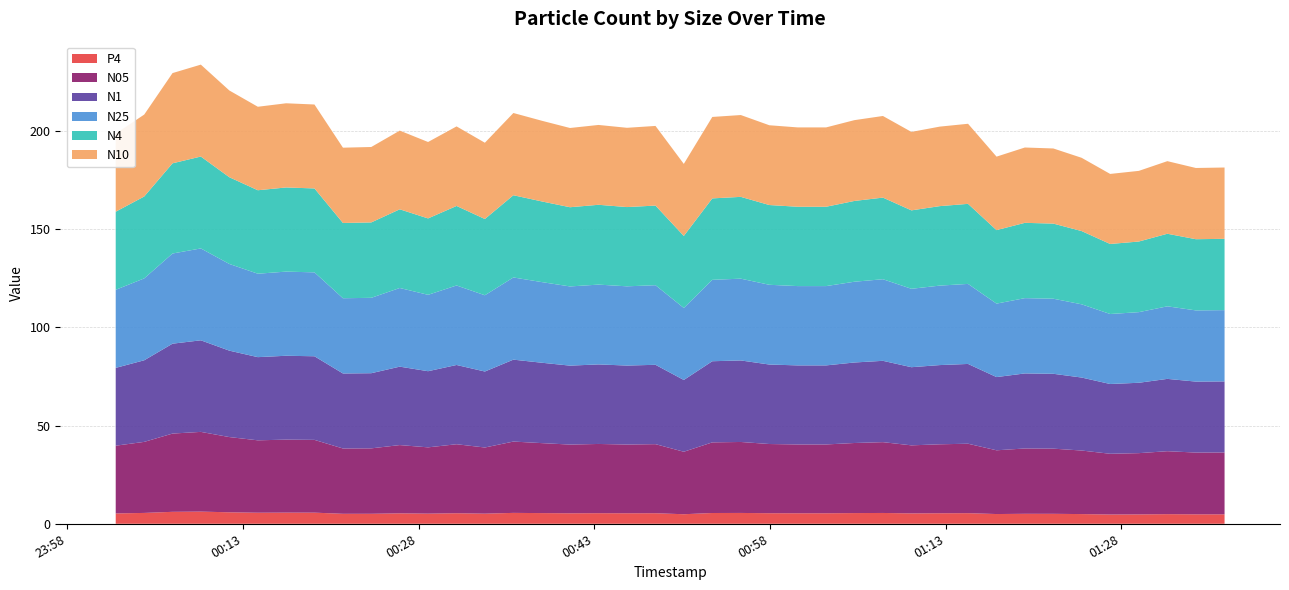

Reading left to right, transcribe all the data shown in this chart.

N05: 34.5	36.2	39.9	40.6	38.3	36.9	37.2	37.1	33.3	33.3	34.8	33.8	35.1	33.7	36.3	35.6	35.0	35.3	35.0	35.2	31.8	36.0	36.1	35.2	35.1	35.1	35.7	36.1	34.7	35.1	35.4	32.5	33.3	33.2	32.4	30.9	31.2	32.1	31.5	31.5
N1: 39.6	41.6	45.8	46.6	44.0	42.4	42.7	42.6	38.2	38.3	40.0	38.8	40.4	38.7	41.7	41.0	40.2	40.5	40.2	40.4	36.6	41.3	41.5	40.5	40.3	40.3	41.0	41.4	39.8	40.4	40.6	37.3	38.2	38.1	37.2	35.5	35.9	36.8	36.1	36.2
N25: 39.8	41.7	45.9	46.8	44.2	42.5	42.9	42.7	38.3	38.4	40.1	38.9	40.5	38.8	41.9	41.1	40.3	40.6	40.4	40.5	36.7	41.5	41.7	40.6	40.4	40.4	41.1	41.6	39.9	40.5	40.8	37.4	38.4	38.2	37.3	35.7	36.0	37.0	36.3	36.3
N4: 39.8	41.7	46.0	46.8	44.2	42.5	42.9	42.8	38.3	38.4	40.1	38.9	40.5	38.9	41.9	41.1	40.4	40.7	40.4	40.6	36.7	41.5	41.7	40.6	40.4	40.4	41.1	41.6	40.0	40.5	40.8	37.4	38.4	38.3	37.3	35.7	36.0	37.0	36.3	36.3
N10: 39.8	41.7	46.0	46.8	44.2	42.5	42.9	42.8	38.4	38.4	40.1	38.9	40.5	38.9	41.9	41.1	40.4	40.7	40.4	40.6	36.7	41.5	41.7	40.6	40.4	40.4	41.2	41.6	40.0	40.5	40.8	37.4	38.4	38.3	37.3	35.7	36.0	37.0	36.3	36.3
P4: 5.3	5.5	6.1	6.2	5.8	5.6	5.7	5.7	5.1	5.1	5.3	5.2	5.4	5.2	5.5	5.4	5.3	5.4	5.3	5.4	4.9	5.5	5.5	5.4	5.3	5.3	5.5	5.5	5.3	5.4	5.4	5.0	5.1	5.1	4.9	4.7	4.8	4.9	4.8	4.8